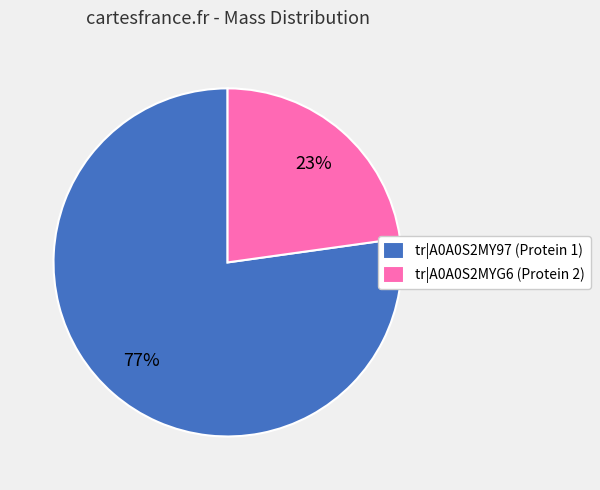

What percentage is the tr|A0A0S2MY97 (Protein 1) slice, to the nearest percent?

77%